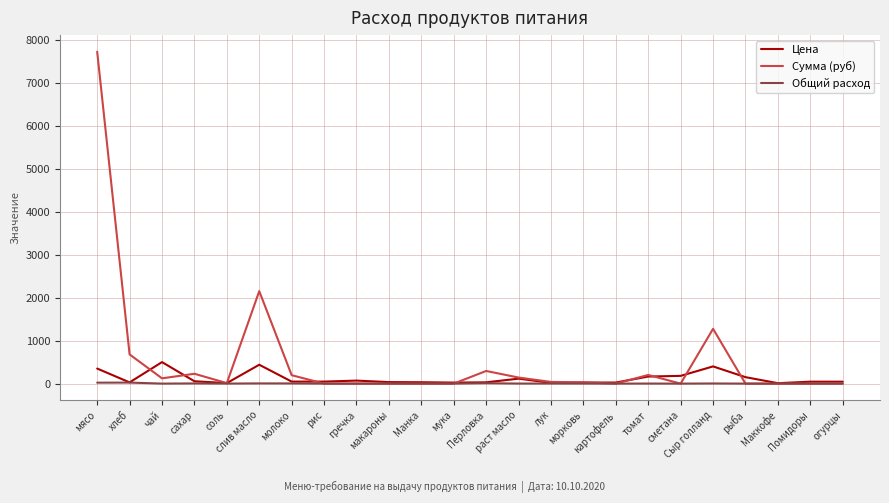

At which category is the sum across all series the highest?

мясо